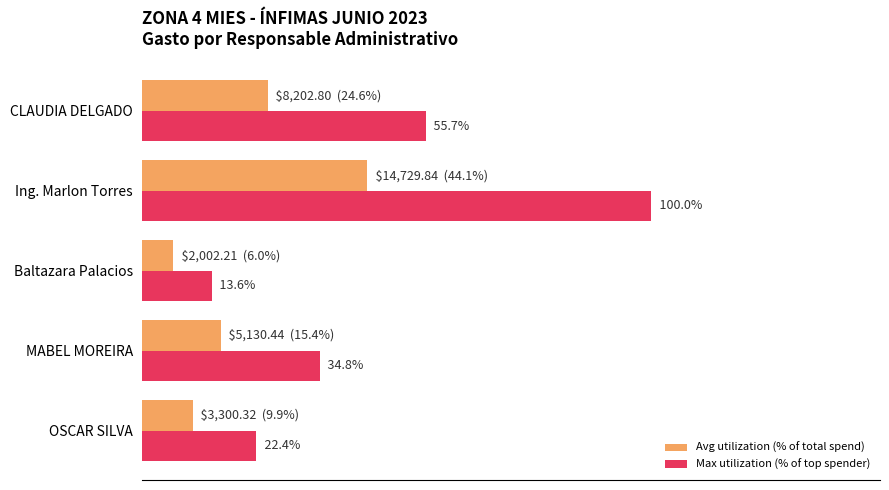

Rank the categories by Avg utilization (% of total spend) value from highest to lowest.

Ing. Marlon Torres, CLAUDIA DELGADO, MABEL MOREIRA, OSCAR SILVA, Baltazara Palacios